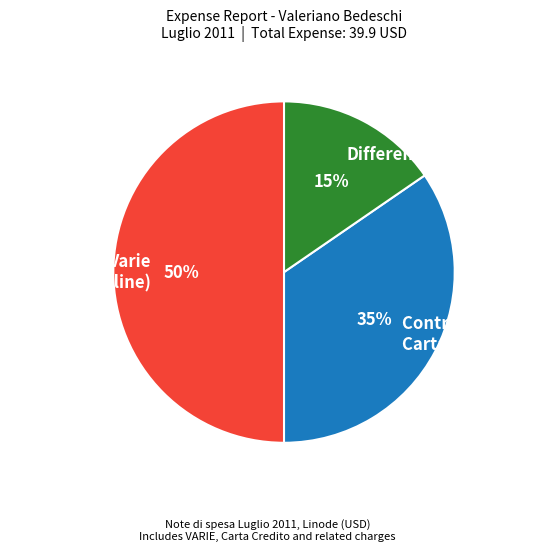

Does Differenza account for over 50% of the chart?

No